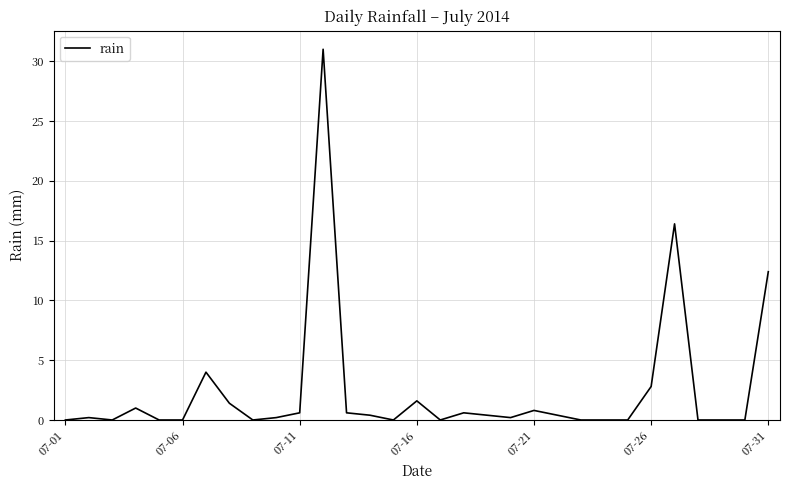

True or false: there are more than 2 points higher than both neighbors.

True